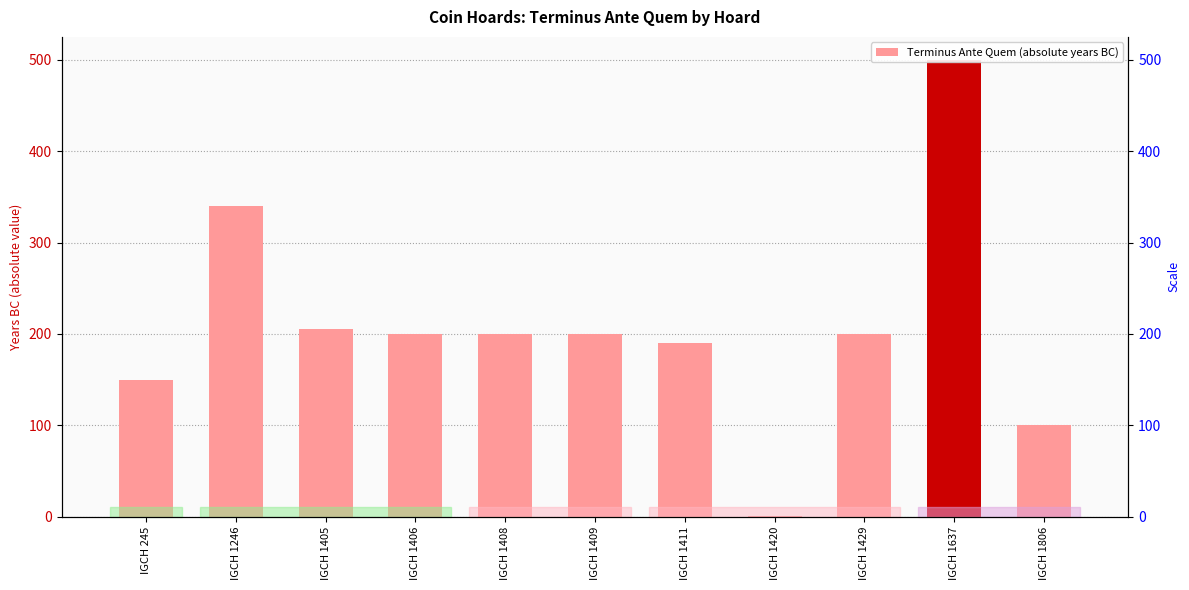

What is the value of the 7th bar from the left?

190